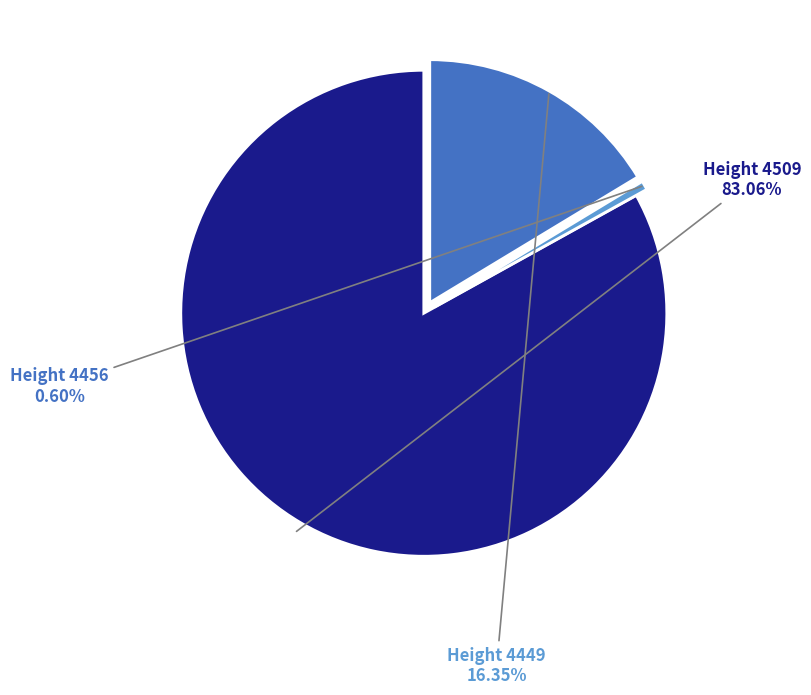

Is there any slice that represents more than half of the pie?

Yes